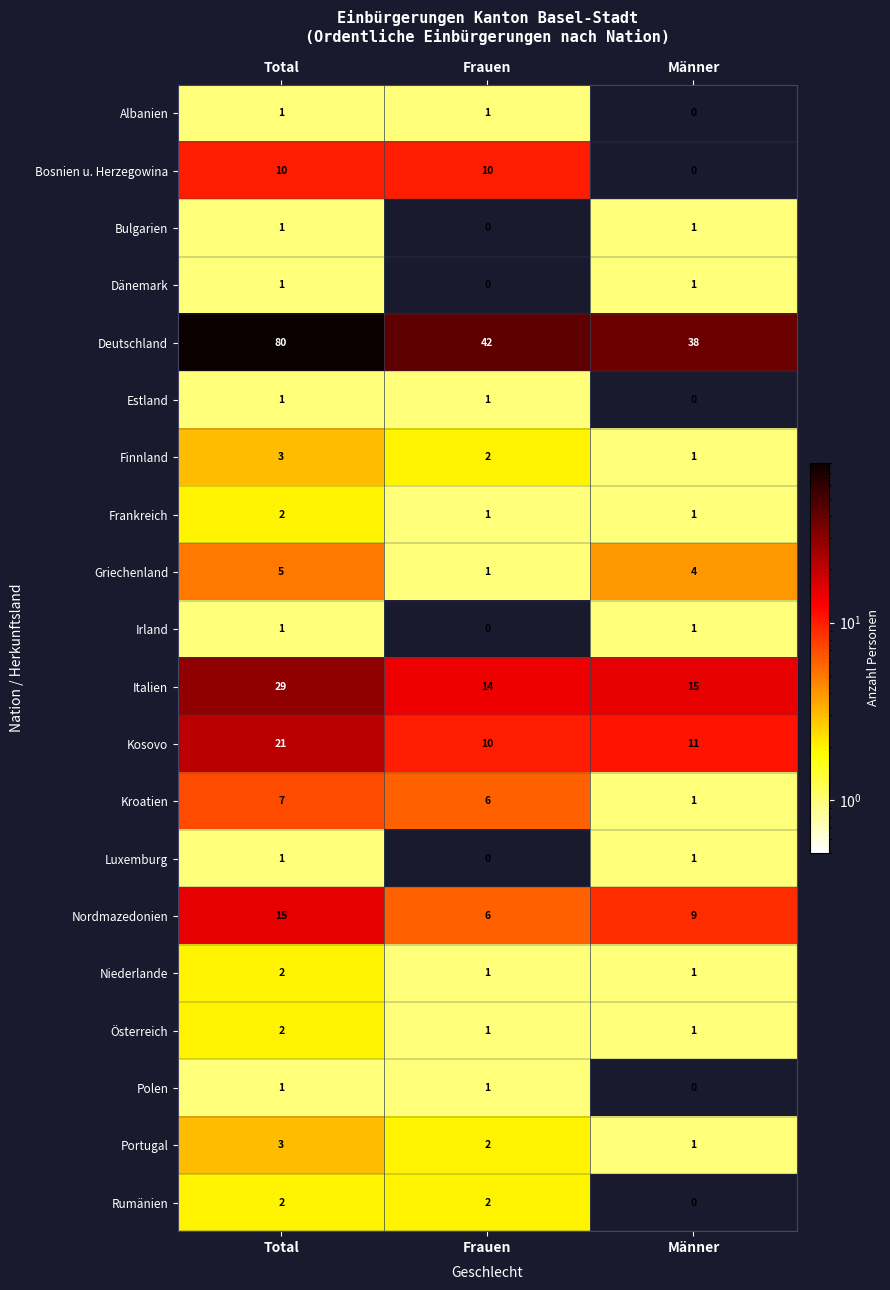

What is the total value across all series at Frauen?

101